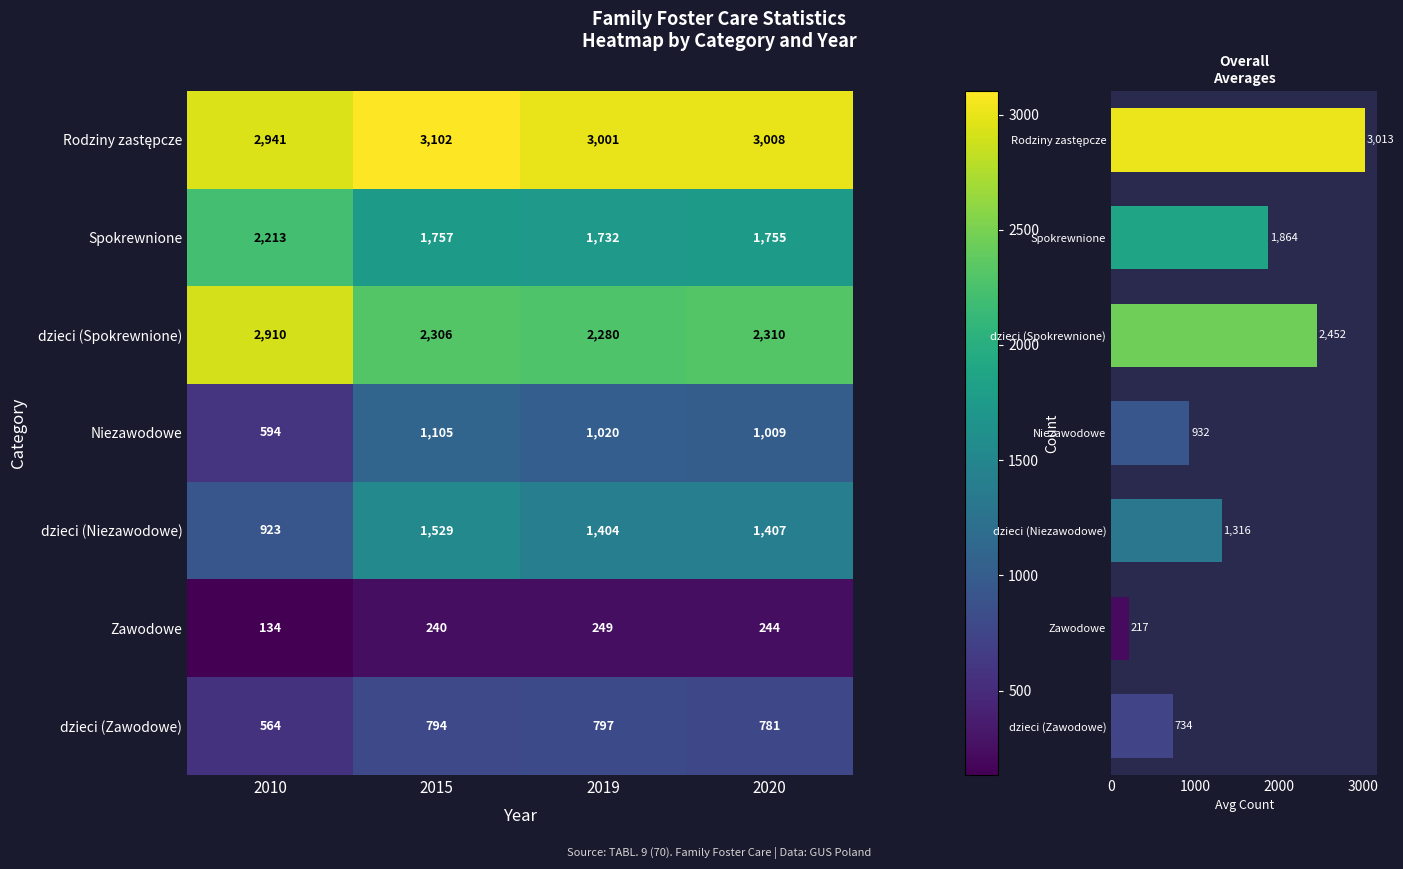

At which label does dzieci (Niezawodowe) reach its minimum?

2010